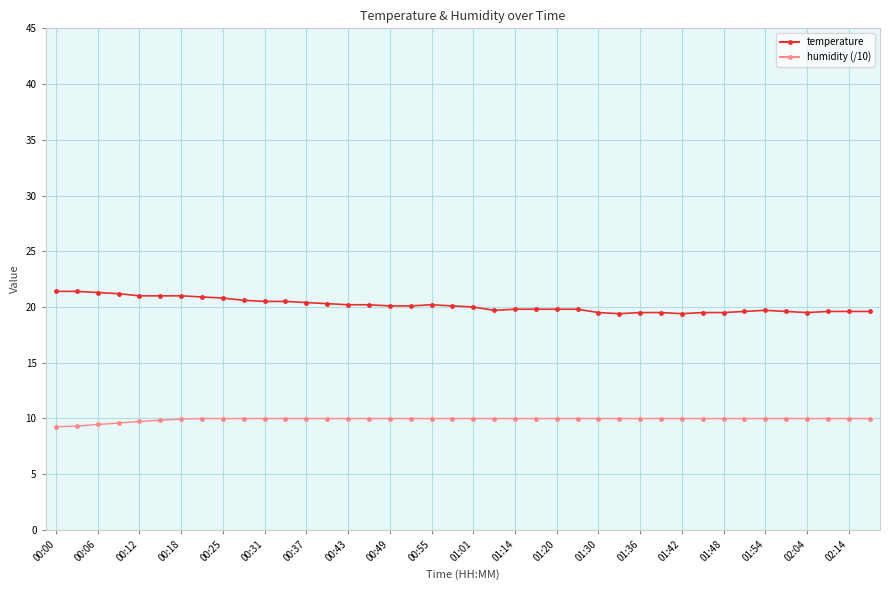

How many lines are shown in the chart?

2